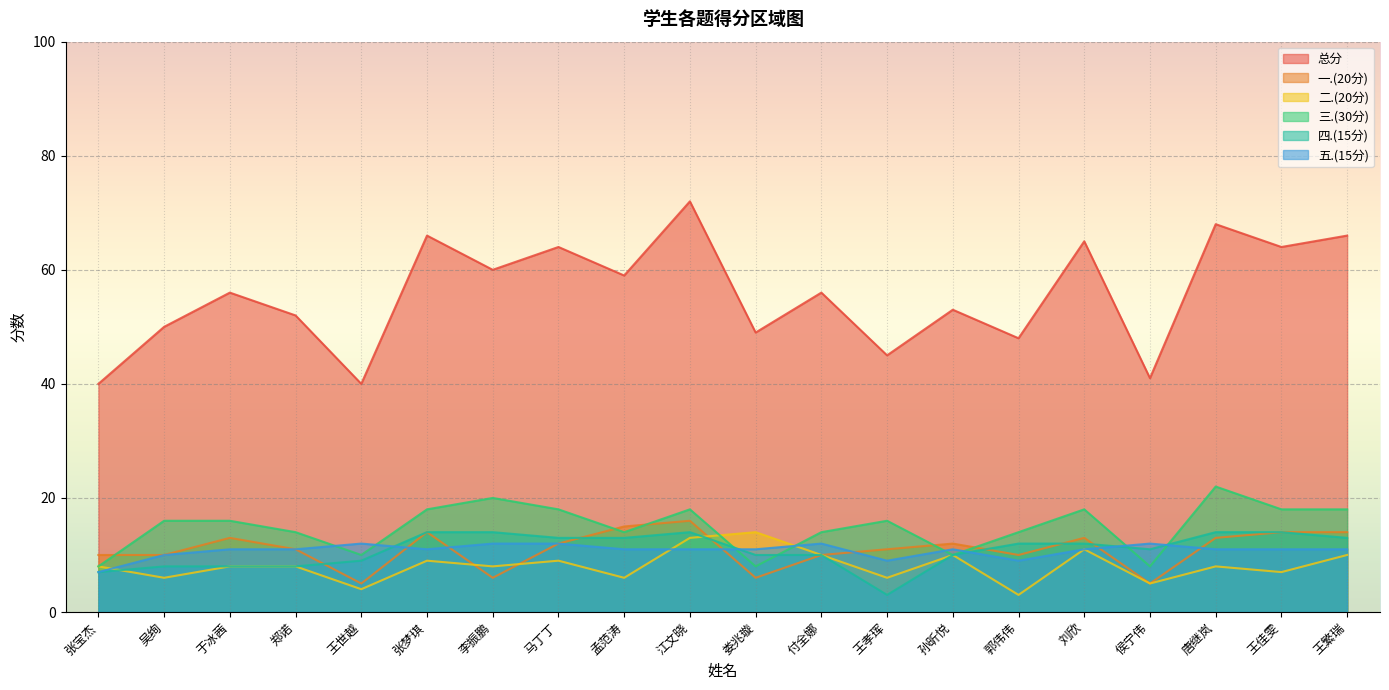

True or false: 总分 has more than 1 points higher than both neighbors.

True